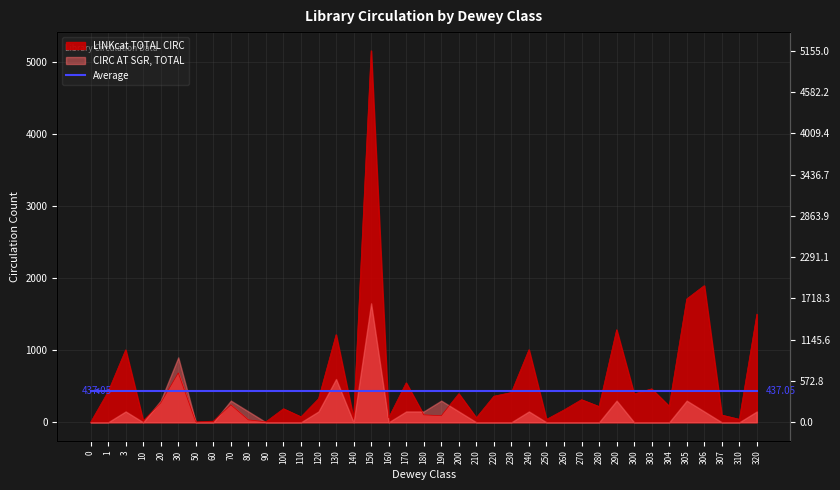

What is the difference between the maximum and second lowest values?

5150